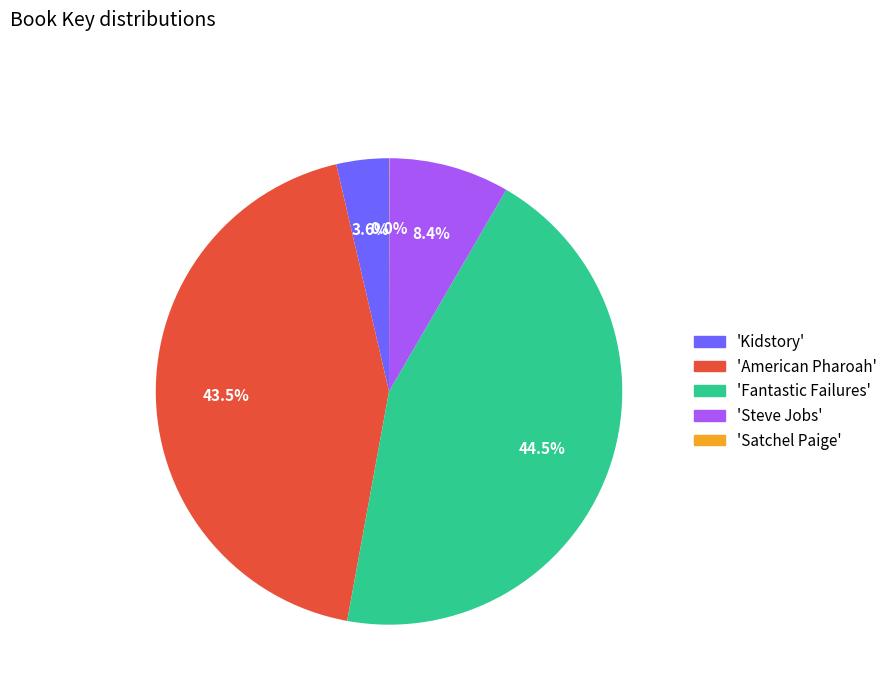

Is there a majority slice in this chart?

No